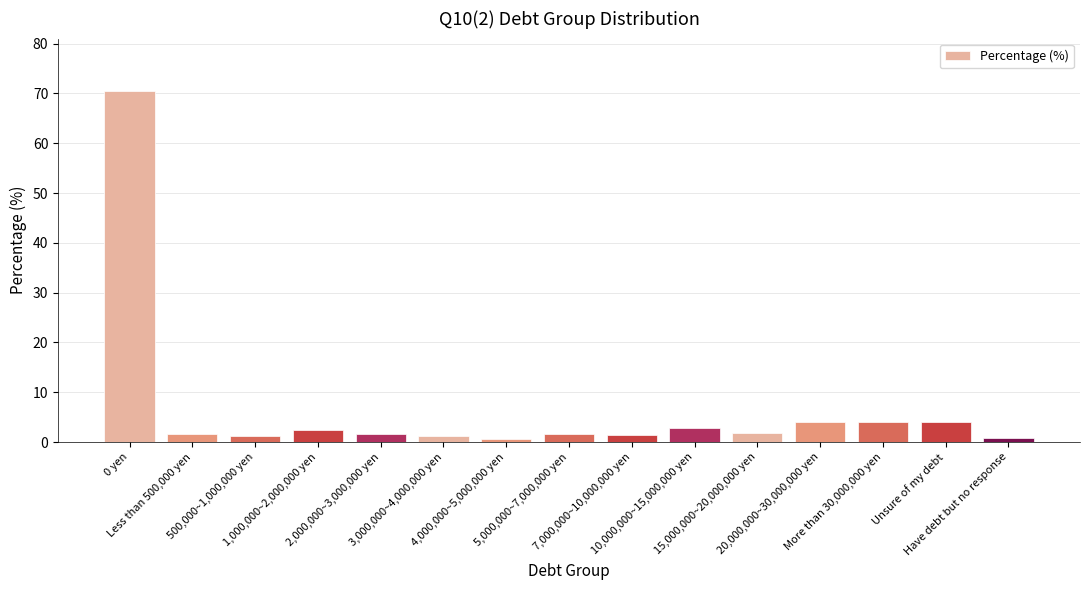

What is the greatest value displayed?

70.5